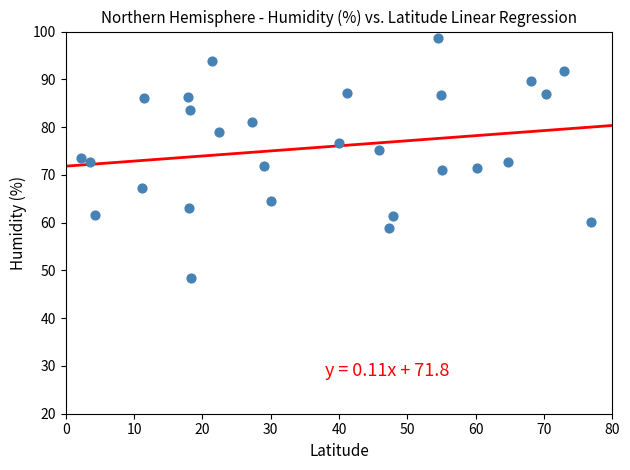

What is the range of Y values (max minus min)?

50.4